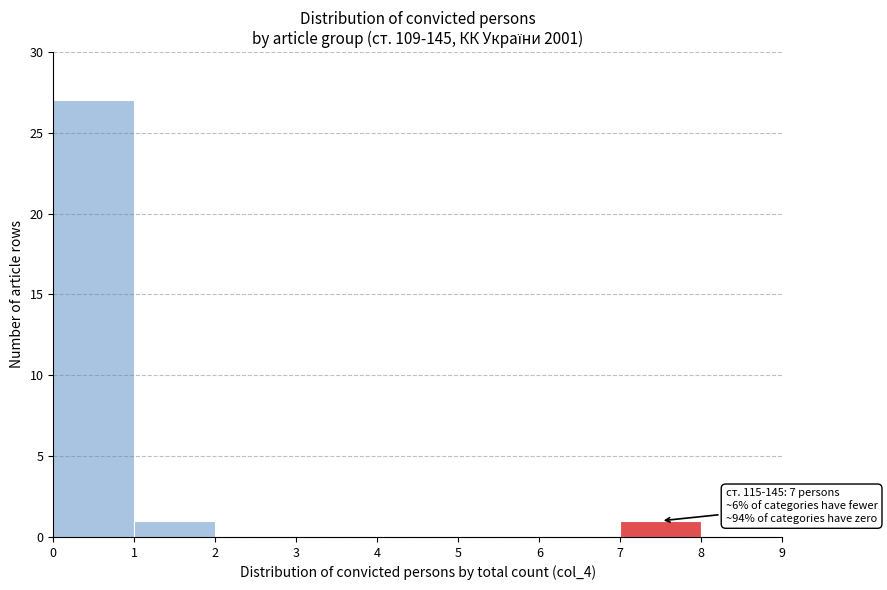

Which range on the x-axis has the tallest bar?

0 to 1